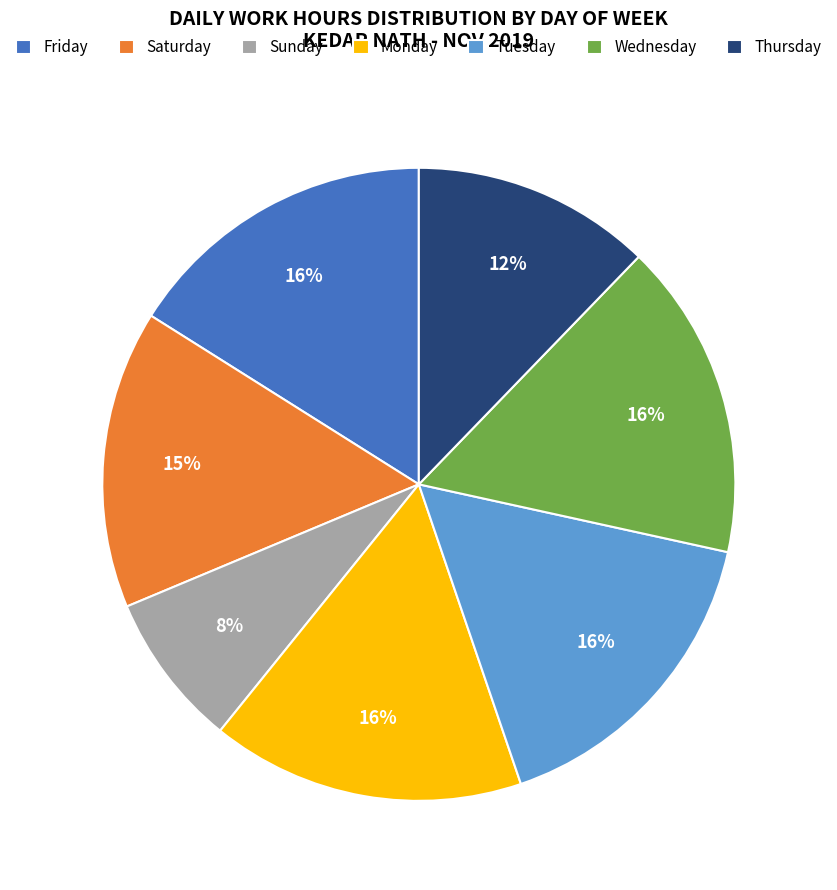

Combined, do Tuesday and Saturday account for over 50%?

No